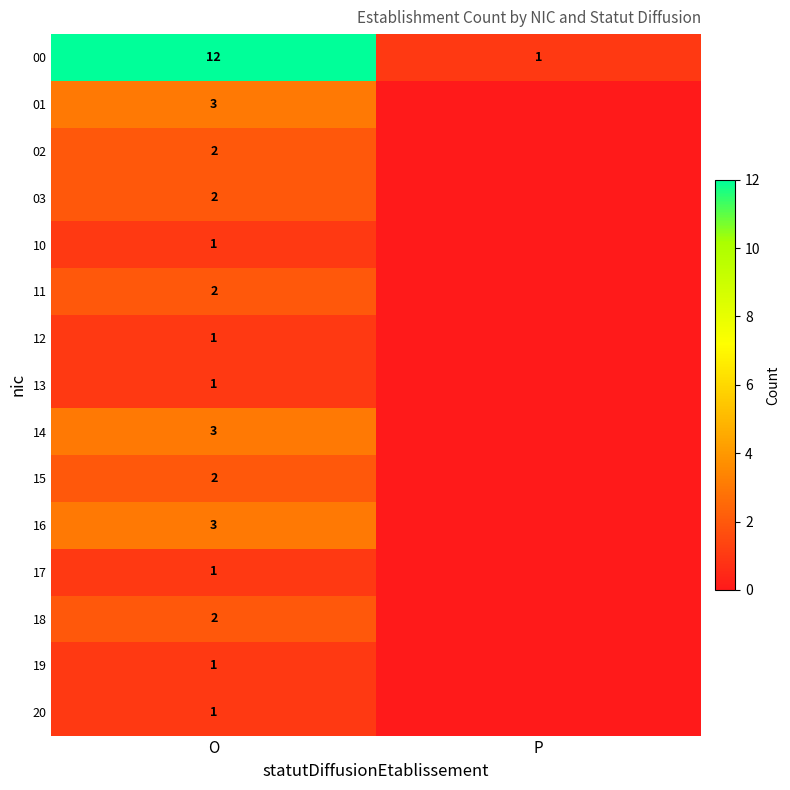

Is it true that 14 equals 3 at O?

True